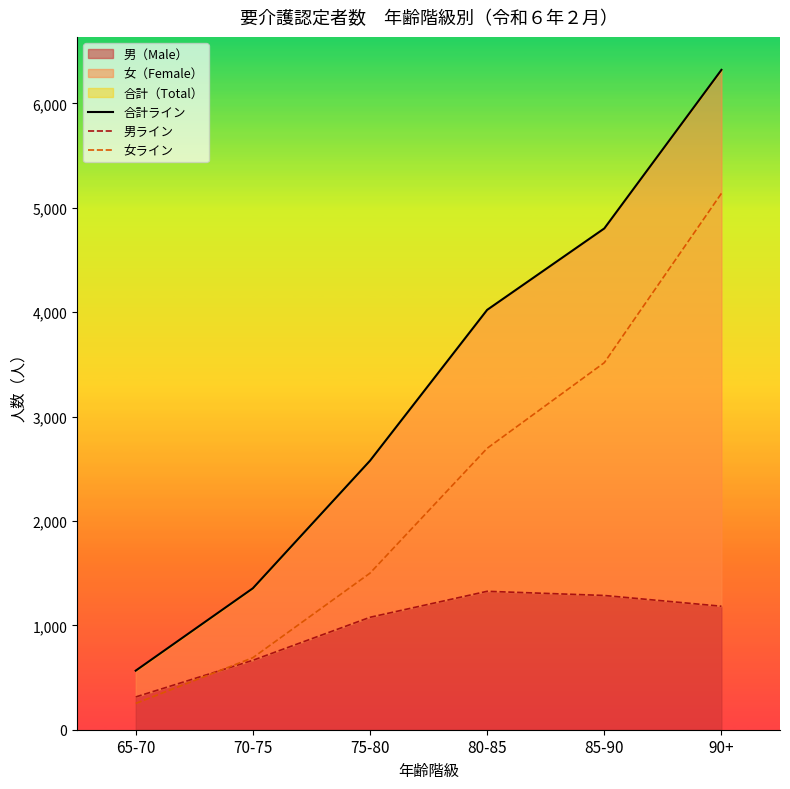

Rank the series by their maximum value, from lowest to highest.

男ライン, 女ライン, 合計ライン